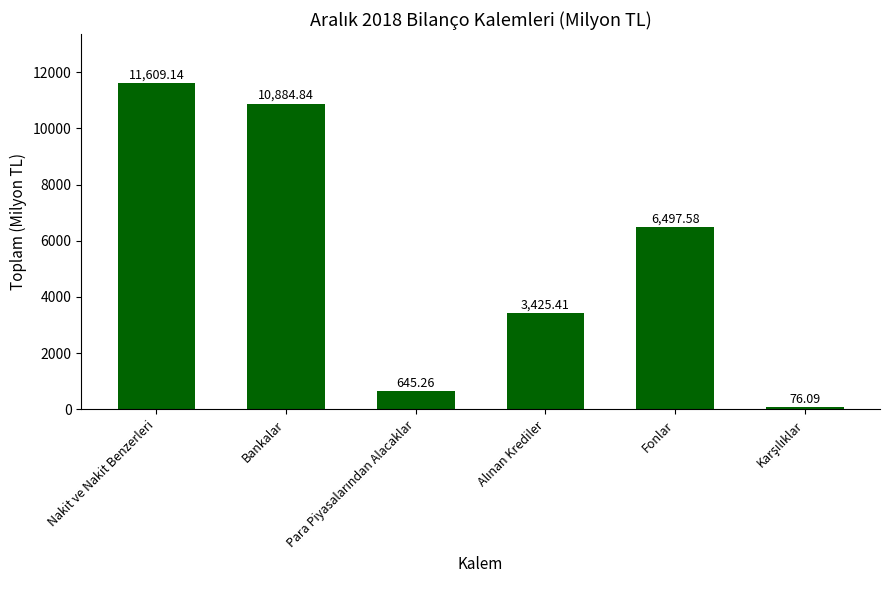

Approximately how many times larger is the value at Fonlar compared to Bankalar?

0.6